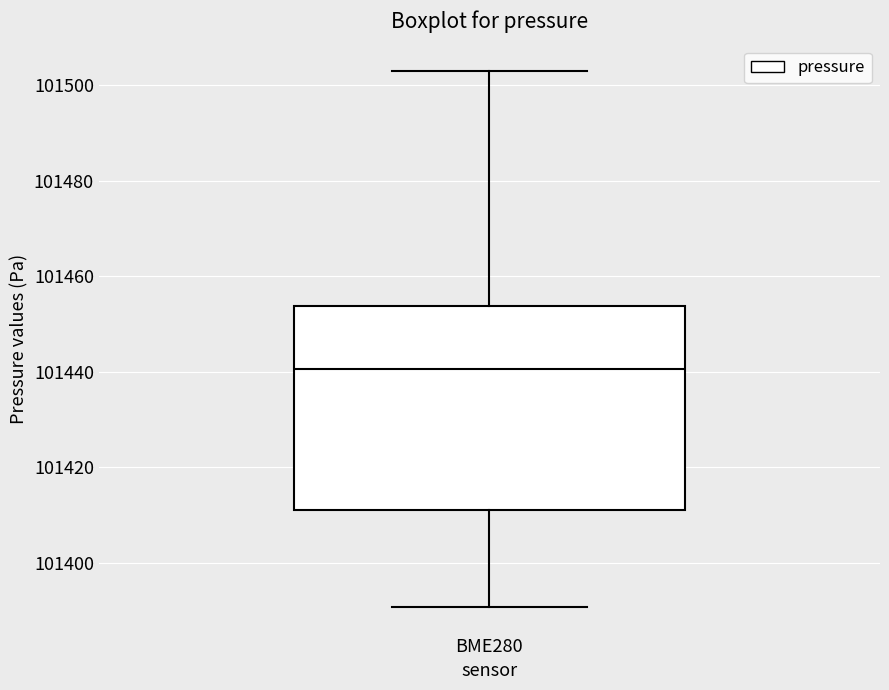

Where does the upper whisker of the box for BME280 end on the y-axis? The values are not printed on the chart, so give them approximately, as read against the axis.

101504